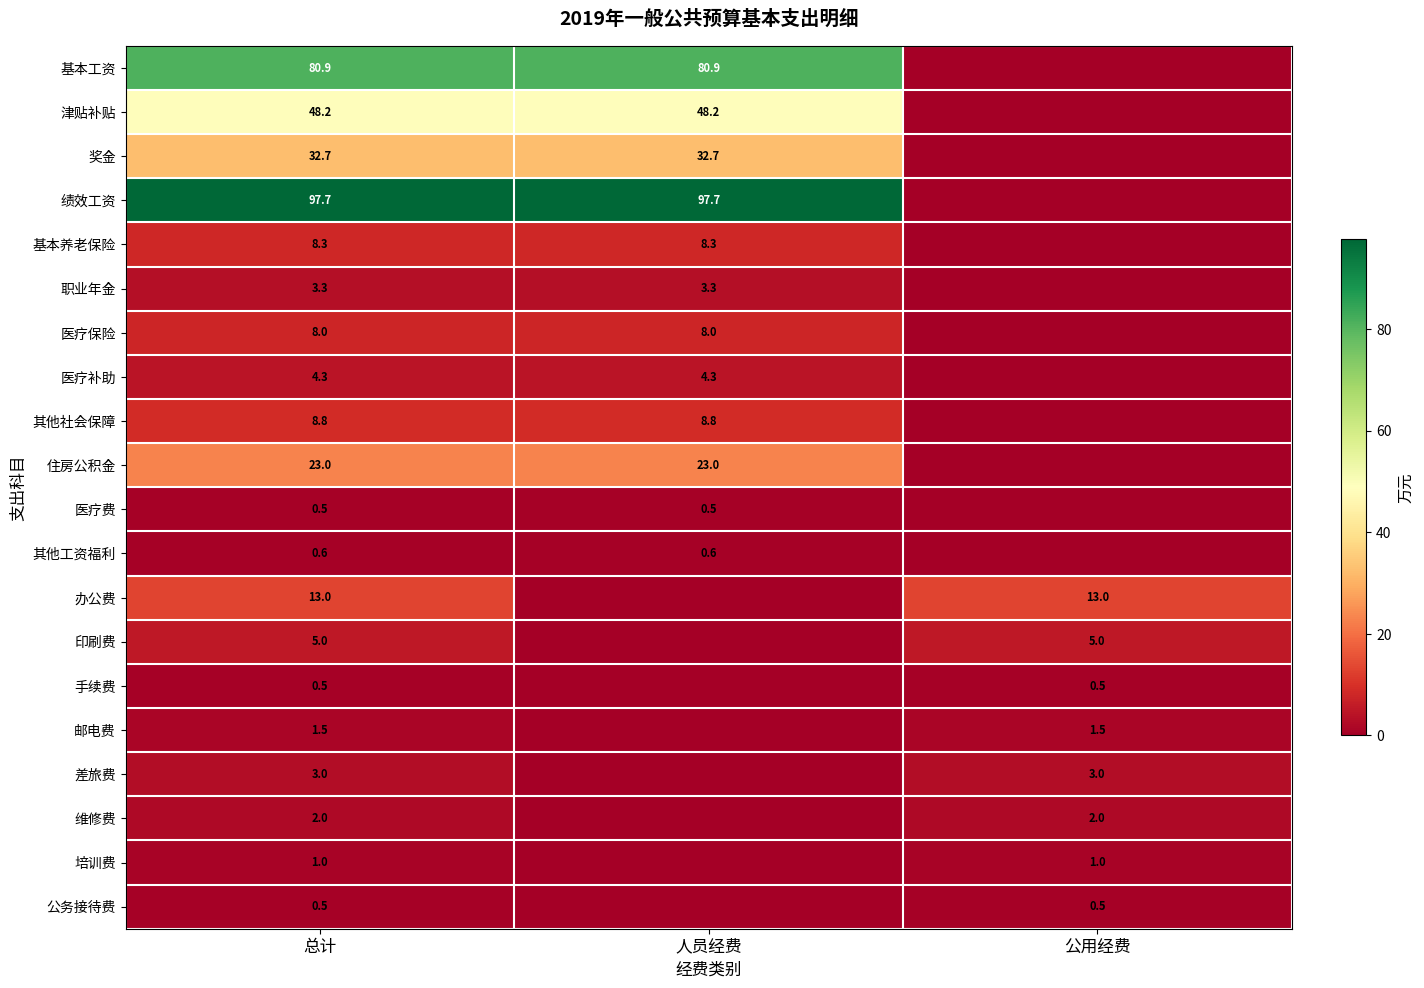

What is the total value across all series at 总计?

342.8